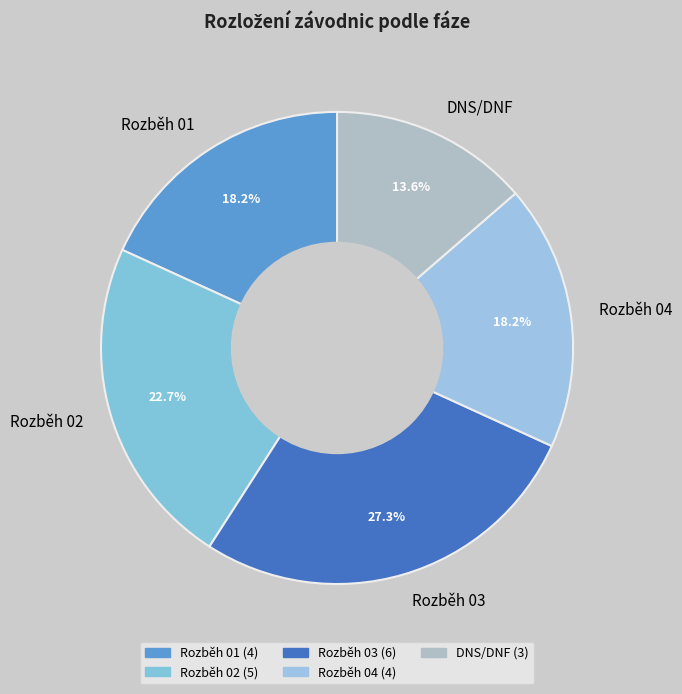

How many segments does this pie chart have?

5